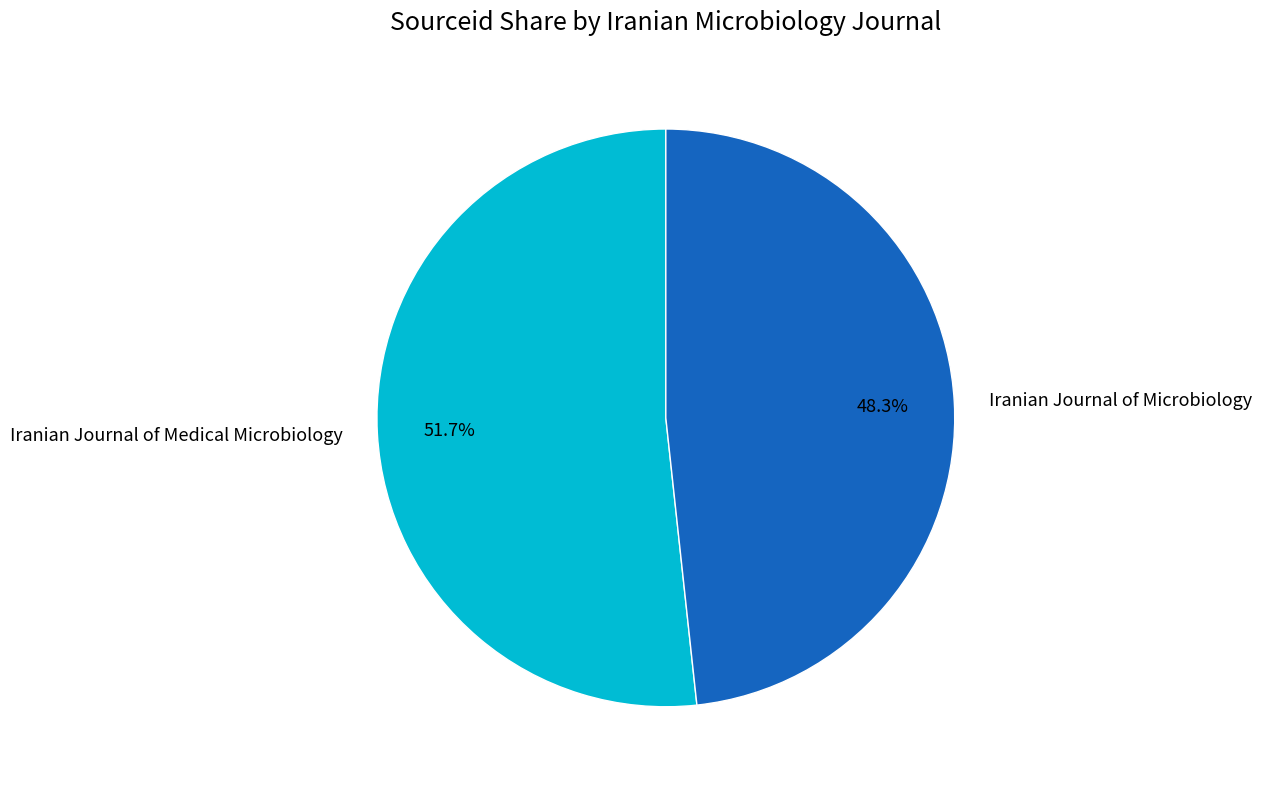

Does any single category account for the majority?

Yes